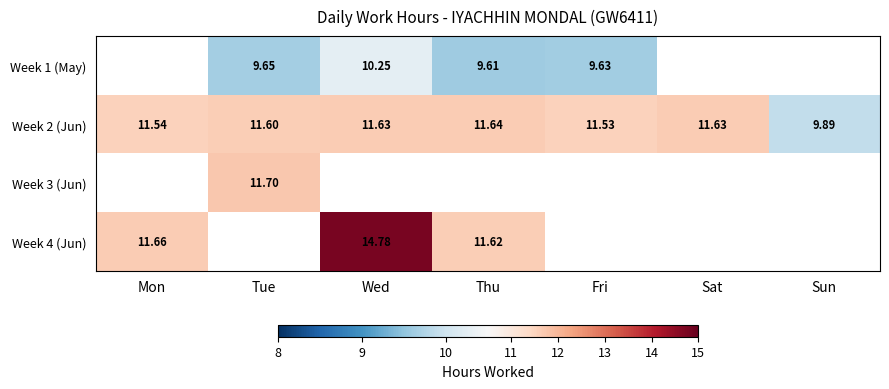

At which category does the chart reach its minimum across all series?

Thu